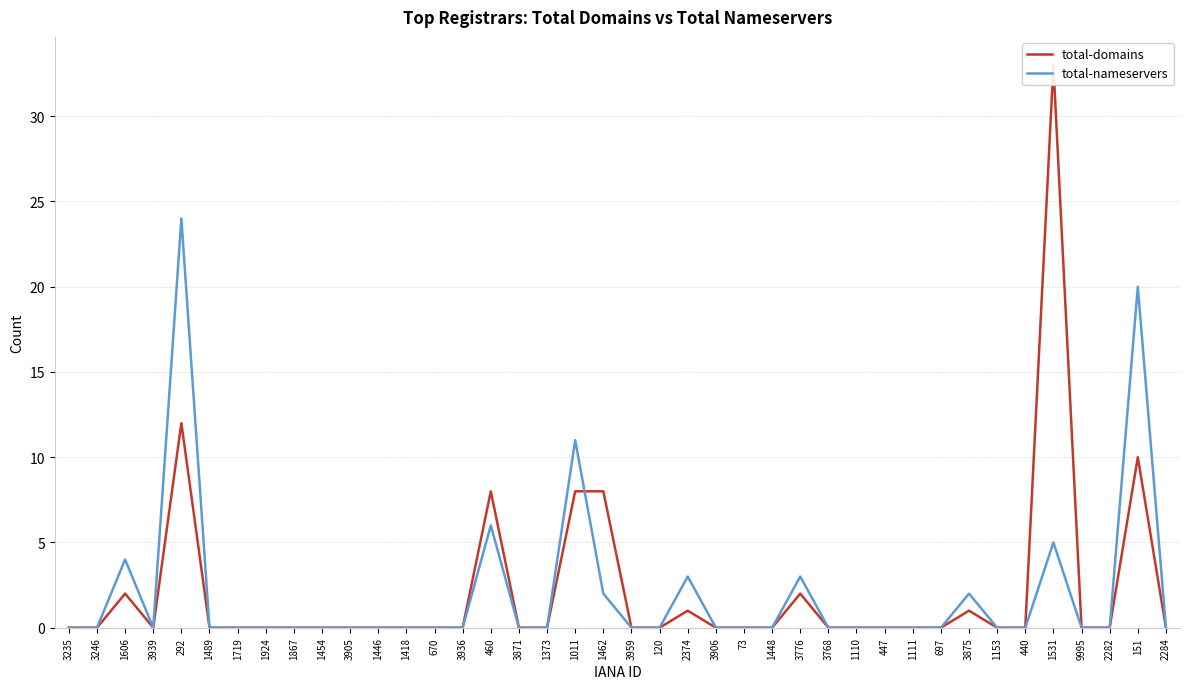

Read the total-domains value at 1606.

2